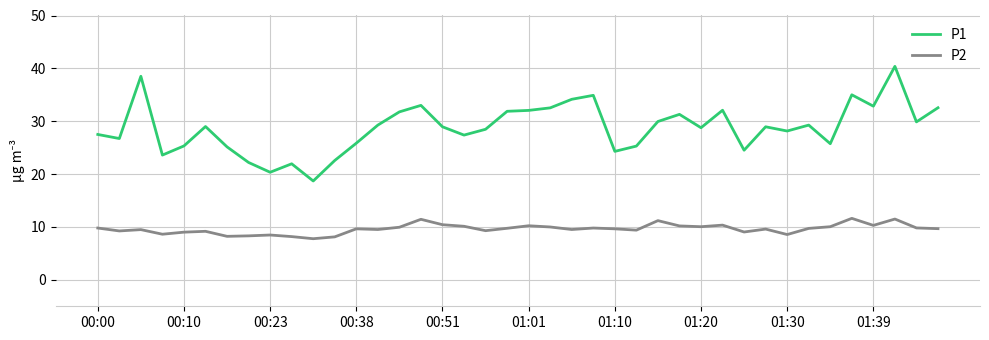

True or false: P1 has more than 1 points higher than both neighbors.

True